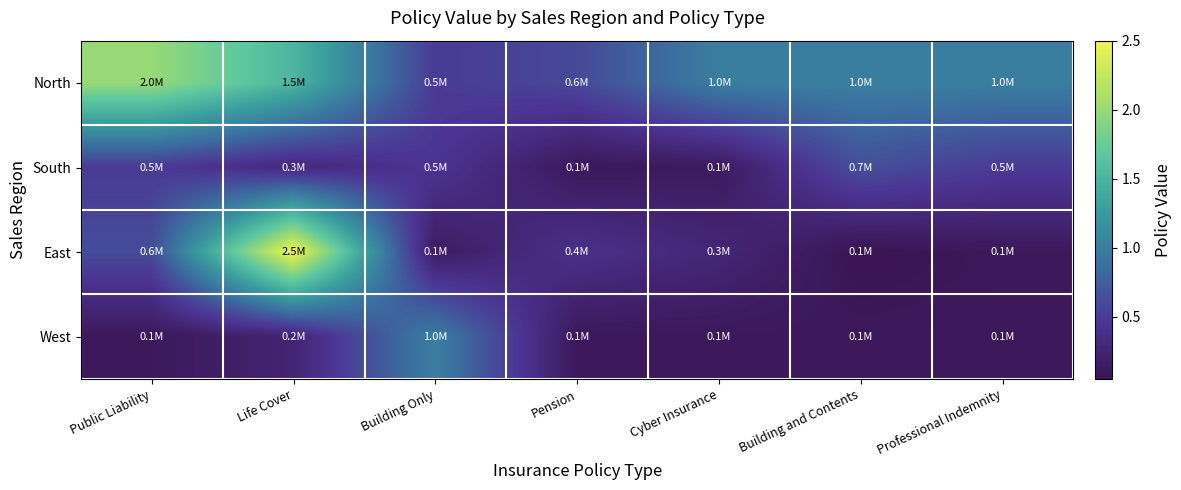

Count the number of data series in this chart.

4